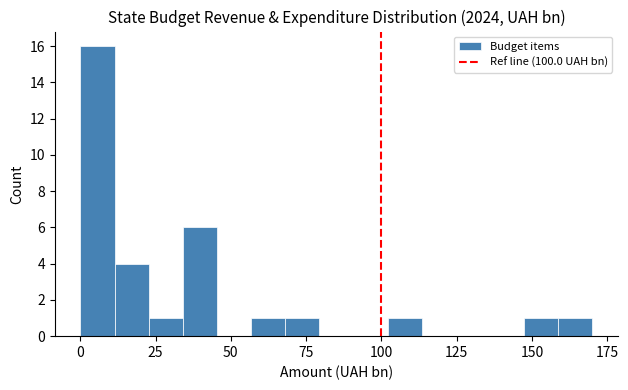

Read against the x-axis, roughly where is the centre of the tallest bar?

5